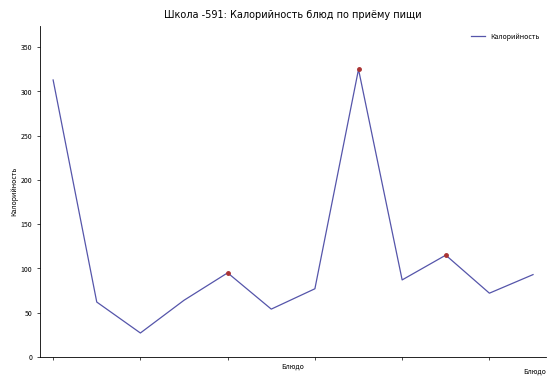

Approximately how many times larger is the value at 10 compared to 8?

0.8